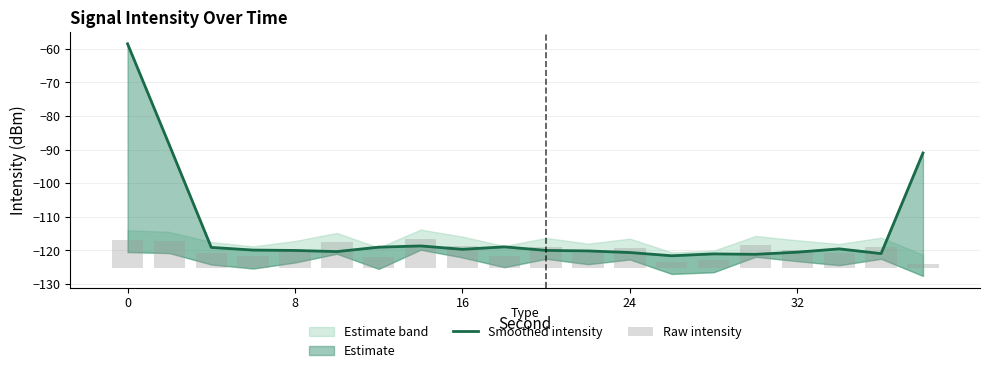

Between 8 and 16, which series saw the biggest shift?

Smoothed intensity